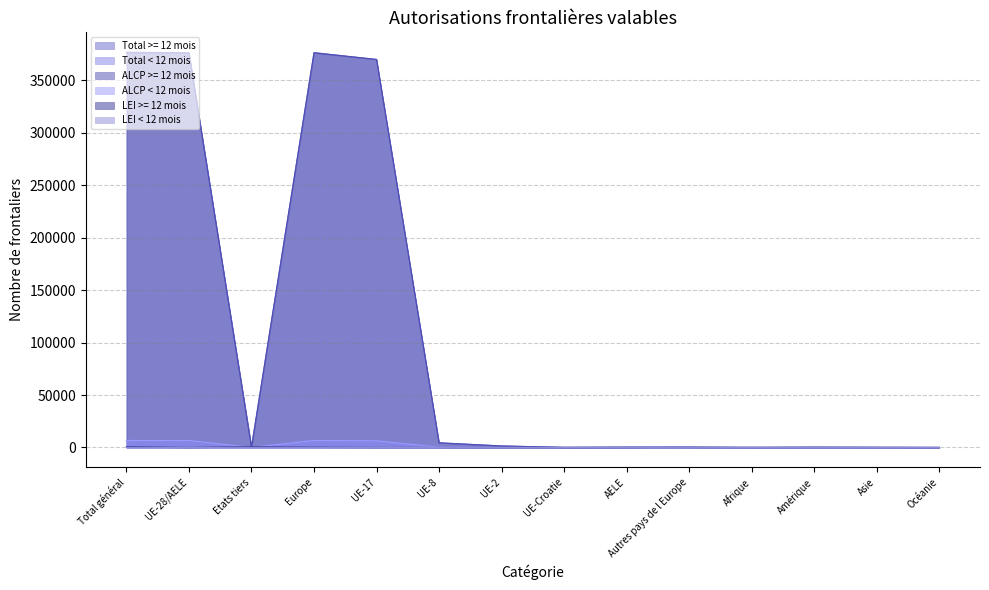

At which label does ALCP < 12 mois reach its peak?

Total général